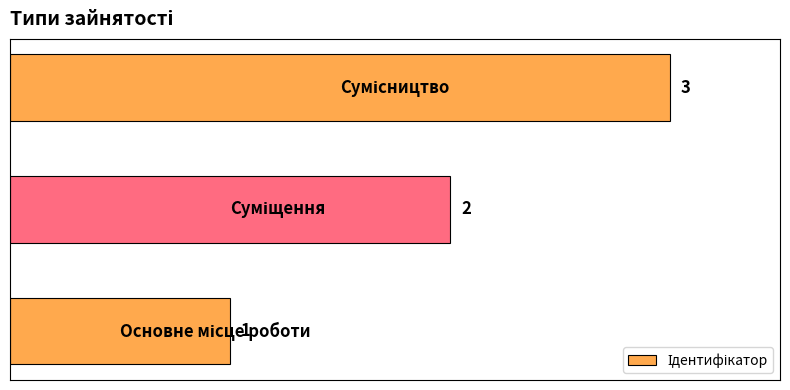

How many values are between 1 and 3?

3